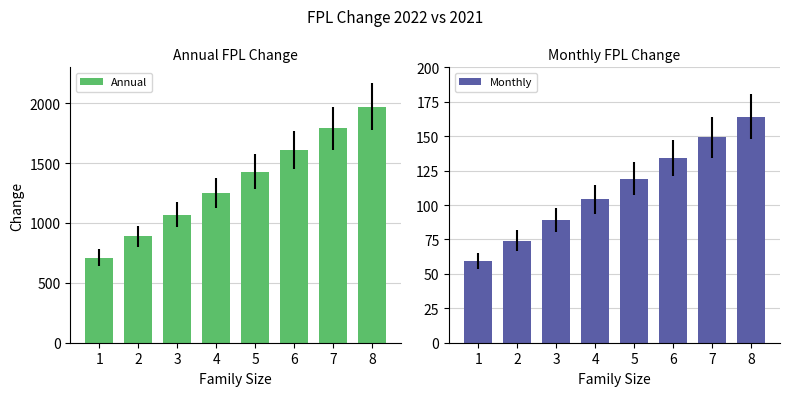

Which series has the largest total across all categories?

Annual